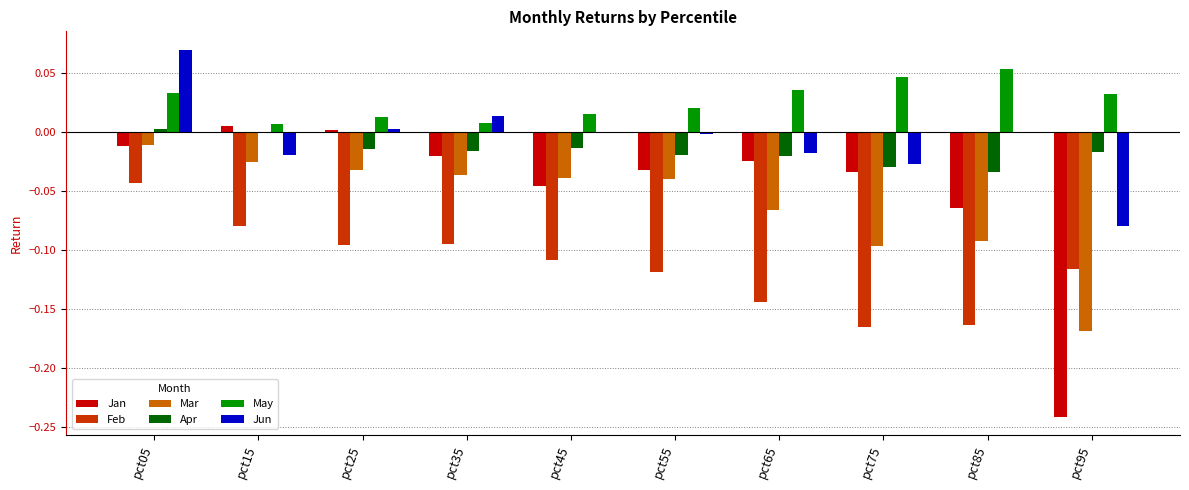

Count the number of categories in the chart.

10